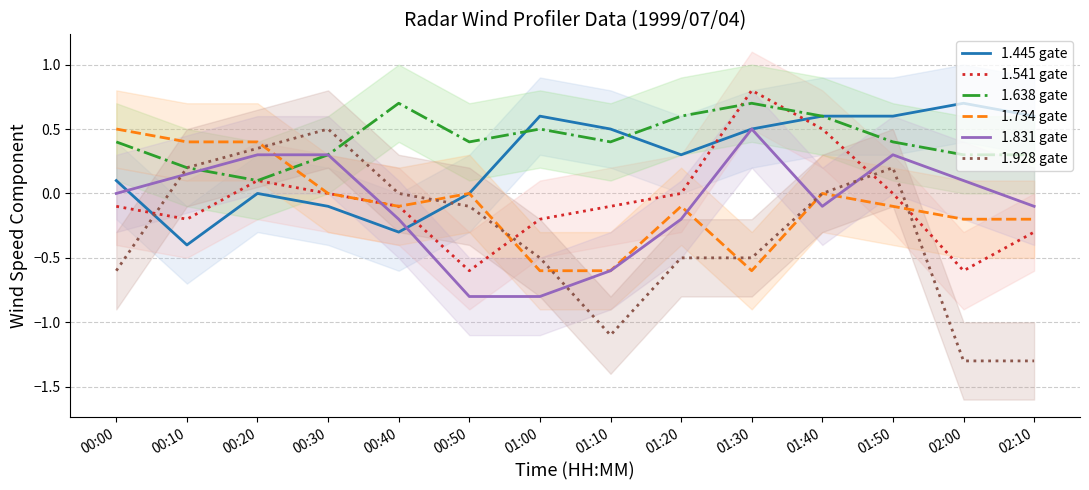

How many lines are shown in the chart?

6